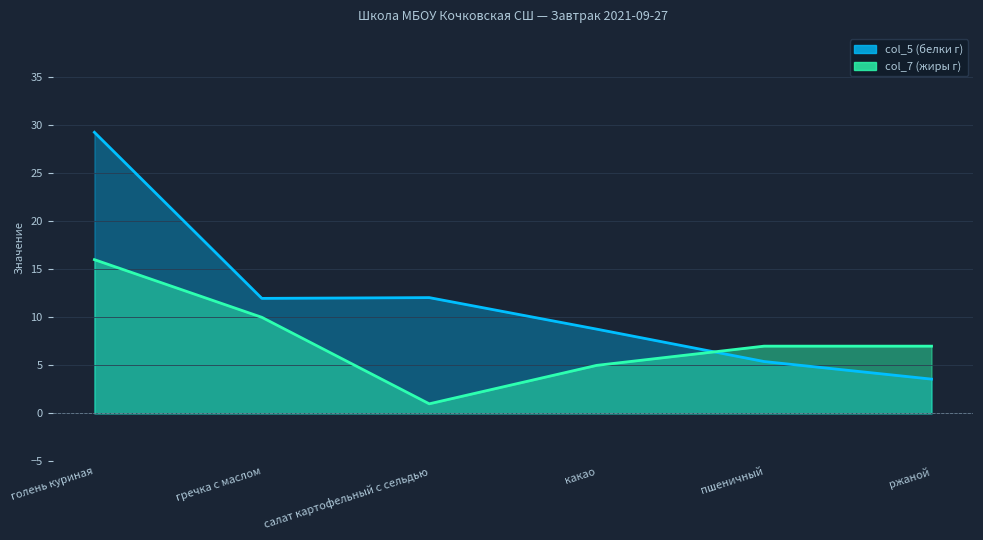

How many times do col_7 and col_5 cross each other?

1